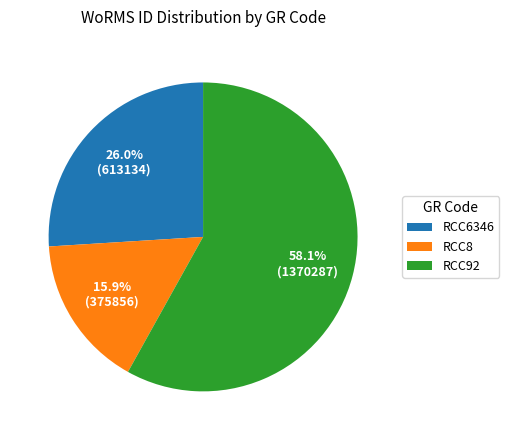

Count the number of slices in the pie.

3